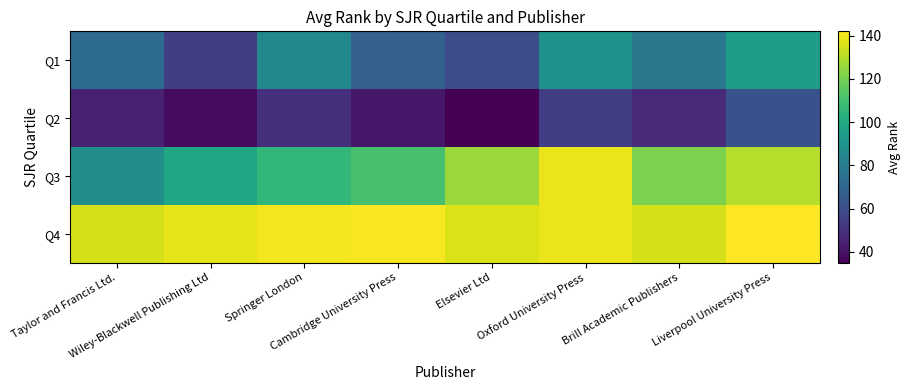

Reading left to right, transcribe all the data shown in this chart.

Q1: Taylor and Francis Ltd.=72.5	Wiley-Blackwell Publishing Ltd=55.0	Springer London=85.0	Cambridge University Press=68.0	Elsevier Ltd=60.0	Oxford University Press=90.0	Brill Academic Publishers=78.0	Liverpool University Press=95.0
Q2: Taylor and Francis Ltd.=45.0	Wiley-Blackwell Publishing Ltd=38.0	Springer London=50.0	Cambridge University Press=42.0	Elsevier Ltd=35.0	Oxford University Press=55.0	Brill Academic Publishers=48.0	Liverpool University Press=62.0
Q3: Taylor and Francis Ltd.=88.0	Wiley-Blackwell Publishing Ltd=98.0	Springer London=106.0	Cambridge University Press=111.0	Elsevier Ltd=126.0	Oxford University Press=139.0	Brill Academic Publishers=121.0	Liverpool University Press=130.0
Q4: Taylor and Francis Ltd.=135.0	Wiley-Blackwell Publishing Ltd=138.0	Springer London=140.0	Cambridge University Press=141.0	Elsevier Ltd=136.0	Oxford University Press=139.0	Brill Academic Publishers=135.0	Liverpool University Press=142.0